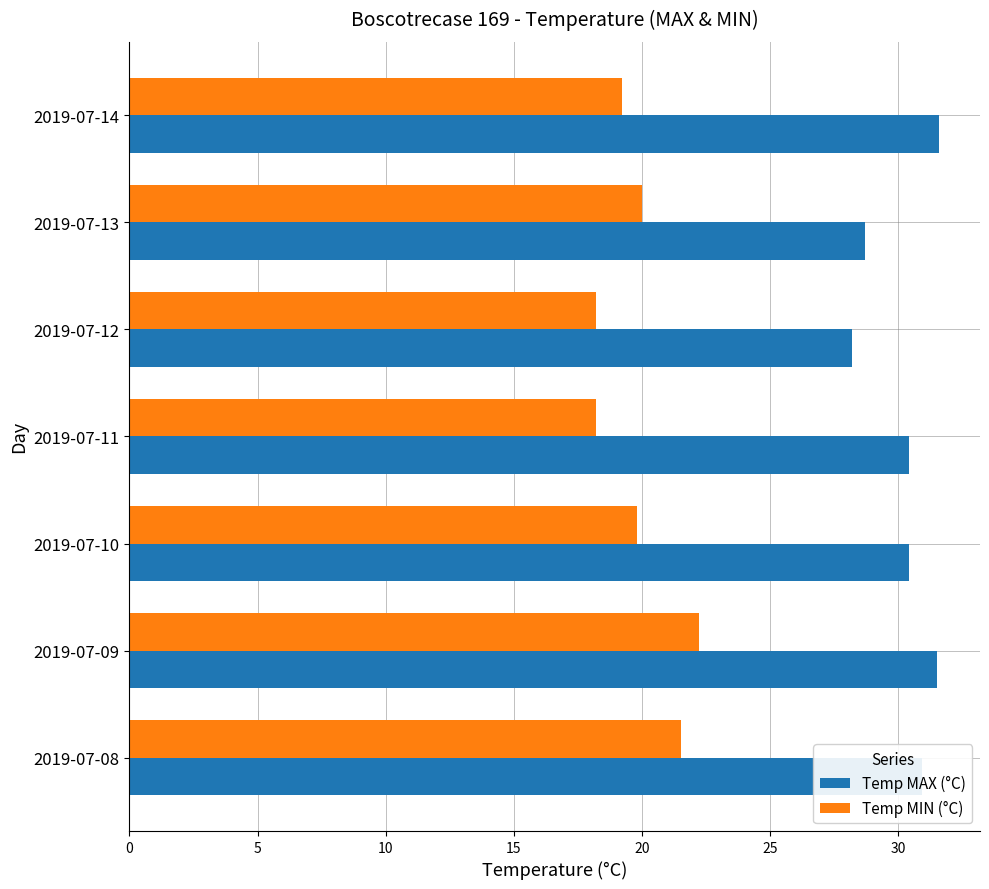

What is the average value of the Temp MAX (°C) series?

30.2